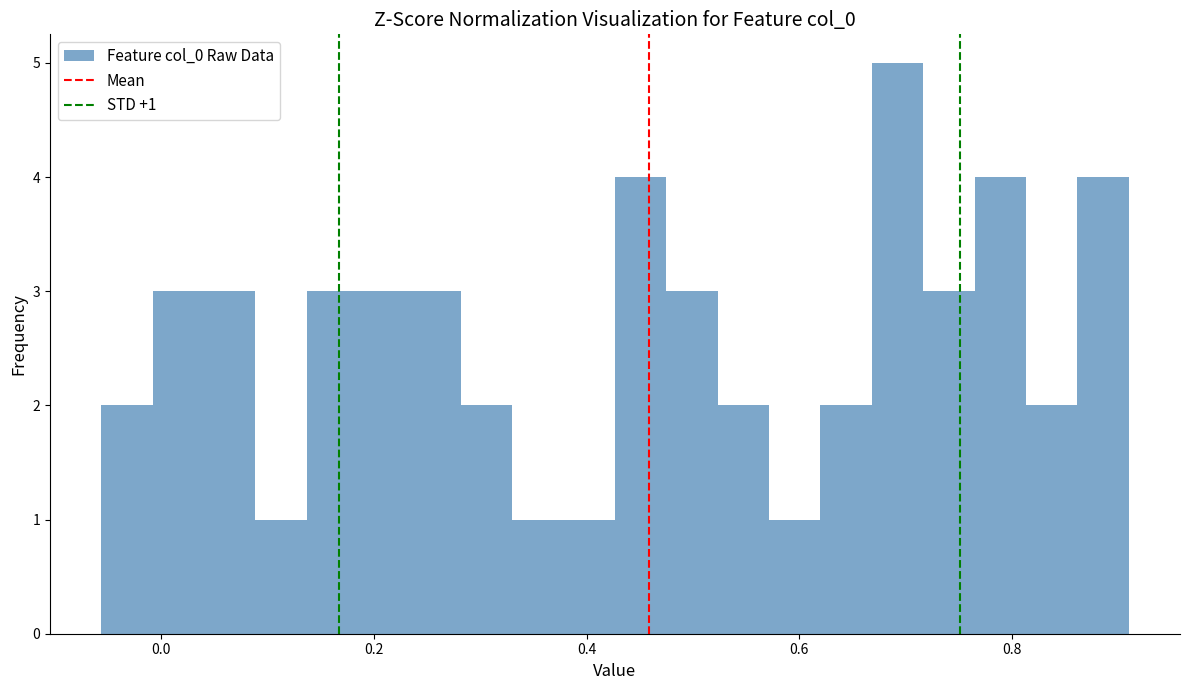

Read against the x-axis, roughly where is the centre of the tallest bar?

0.70